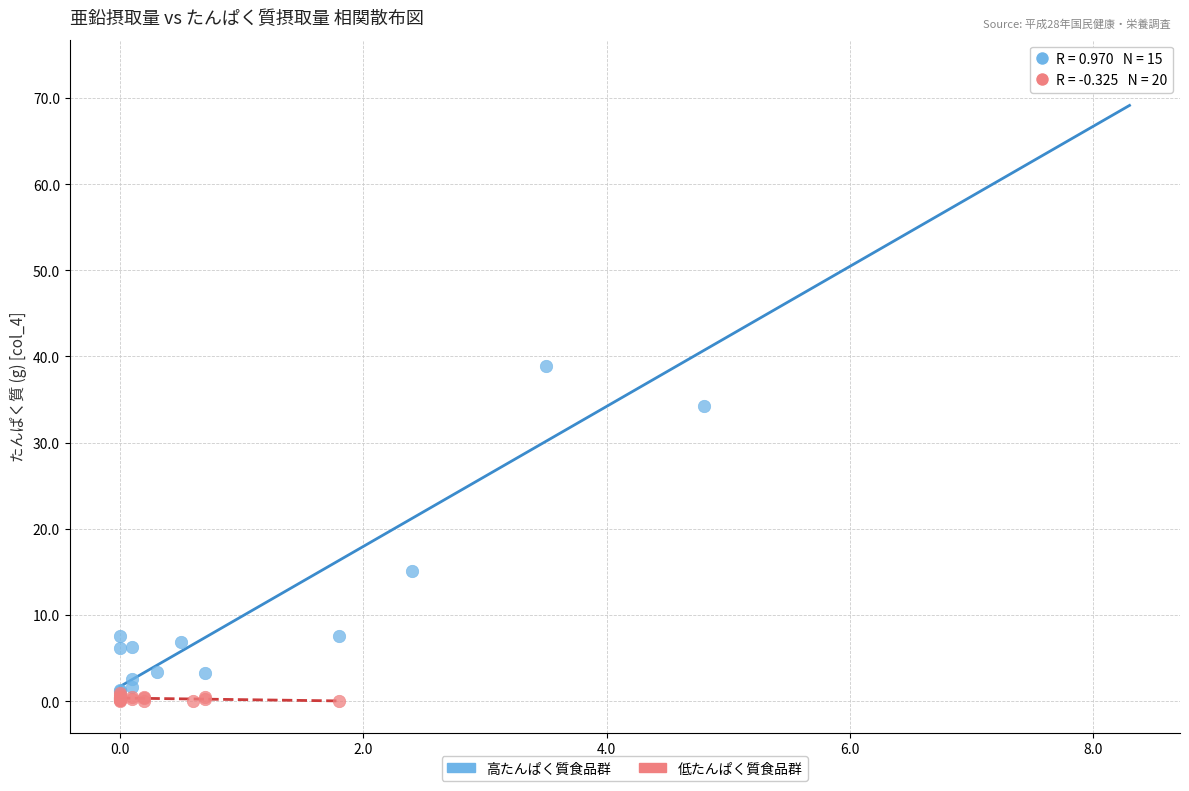

Which series reaches the minimum Y coordinate?

低たんぱく質食品群